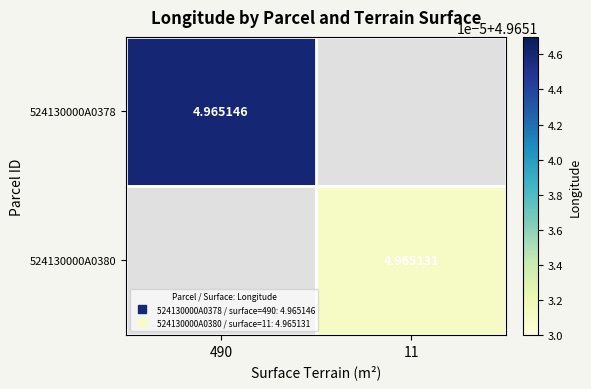

Which category has the lowest value across all series?

11